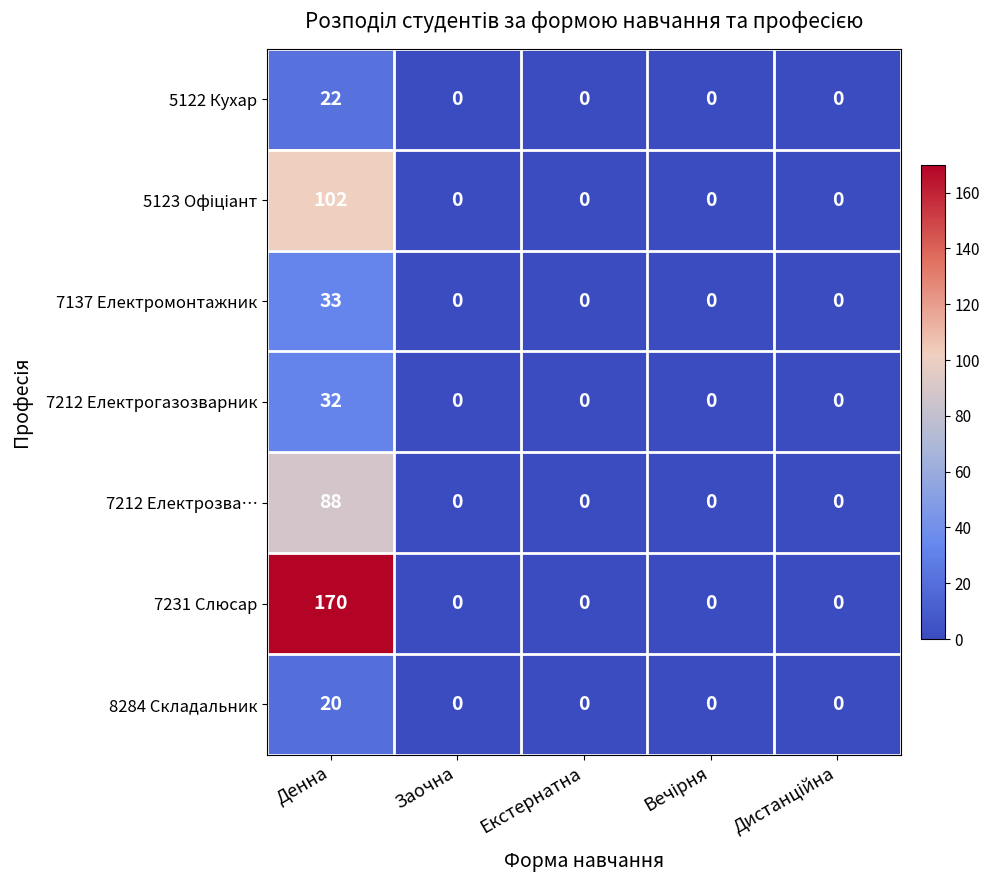

What is the difference between the maximum and minimum values in the 5122 Кухар series?

22